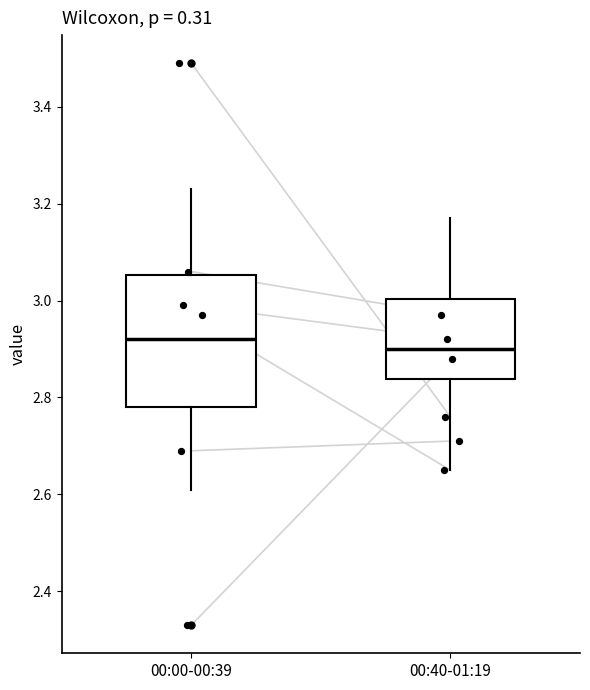

Reading left to right, read every box against the y-axis: the position of its median line, the range the box covers, and the ends of its whiskers. The values are not printed on the chart, so give them approximately, as read against the axis.

00:00-00:39: median 2.92, box 2.78 to 3.06, whiskers 2.62 to 3.24
00:40-01:19: median 2.90, box 2.84 to 3.00, whiskers 2.66 to 3.18